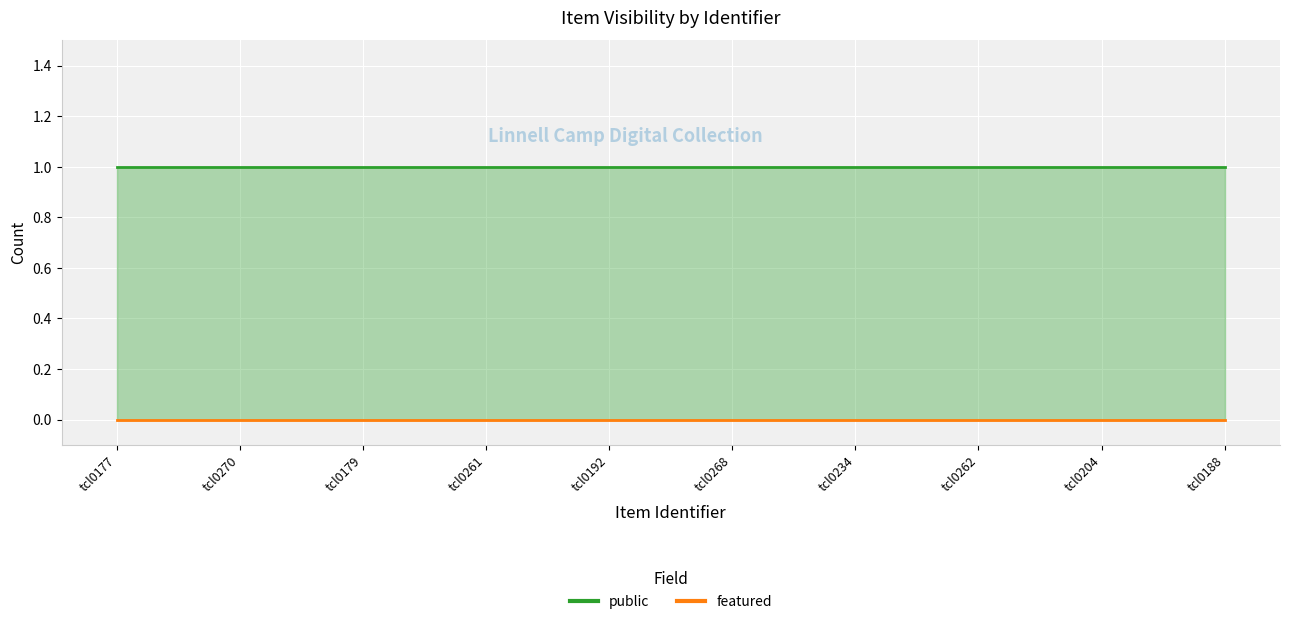

True or false: featured and public cross at least once.

False